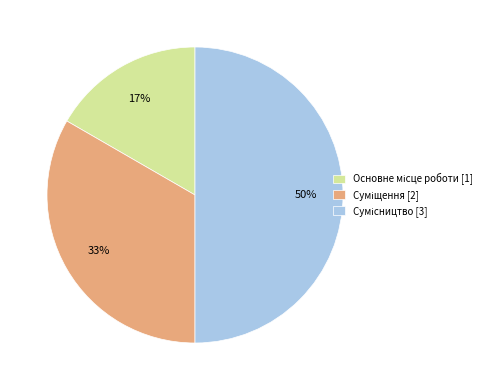

How many slices are in this pie chart?

3